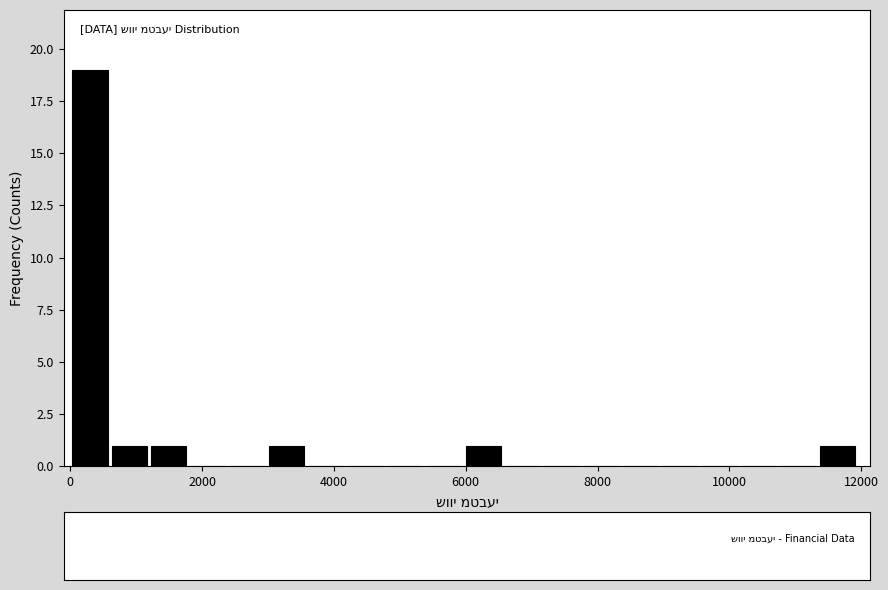

Around what value on the x-axis is the tallest bar? Give the approximate position of its centre, as read against the axis.

200